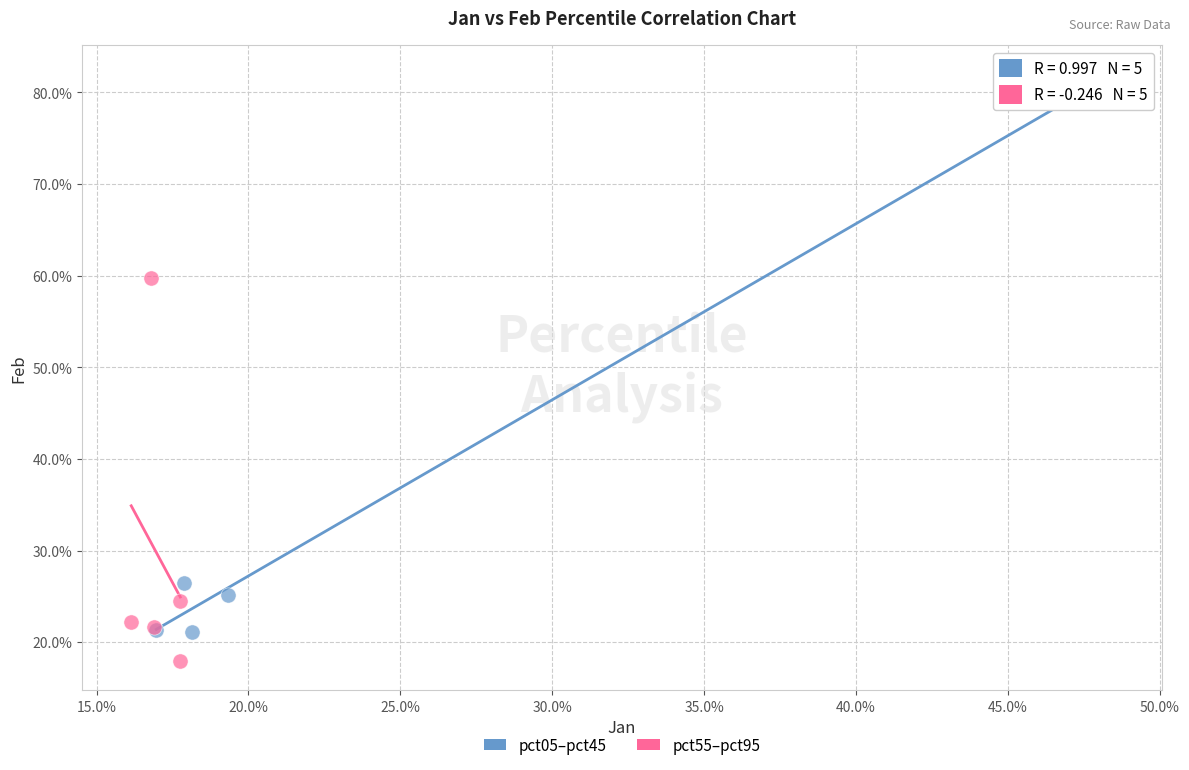

Which series reaches the maximum Y coordinate?

pct05–pct45